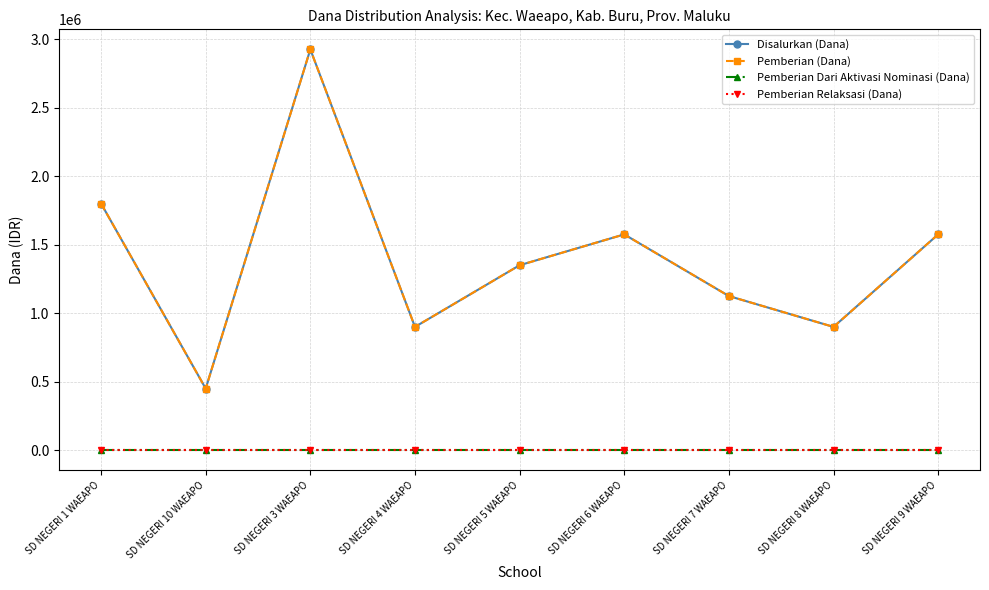

Does the chart have visible grid lines?

Yes